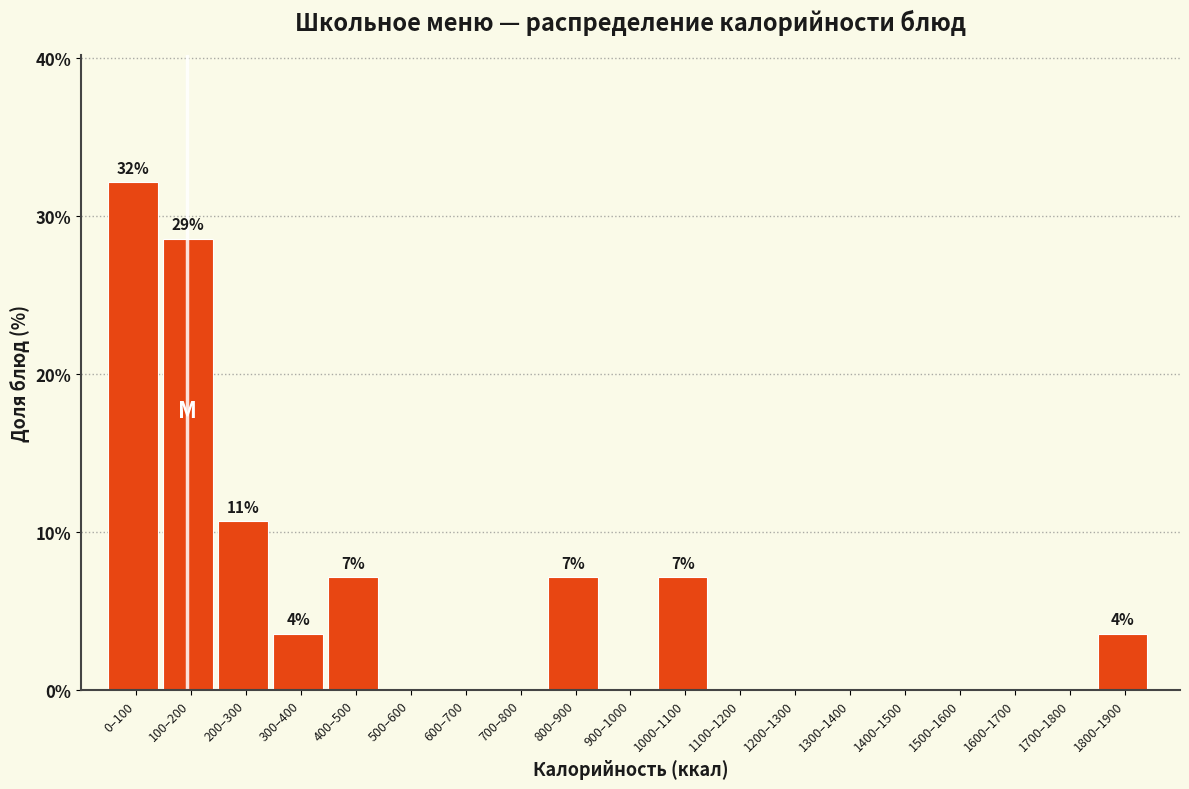

Reading left to right, extract all data points from this chart.

0–100=32.1	100–200=28.6	200–300=10.7	300–400=3.6	400–500=7.1	500–600=0.0	600–700=0.0	700–800=0.0	800–900=7.1	900–1000=0.0	1000–1100=7.1	1100–1200=0.0	1200–1300=0.0	1300–1400=0.0	1400–1500=0.0	1500–1600=0.0	1600–1700=0.0	1700–1800=0.0	1800–1900=3.6